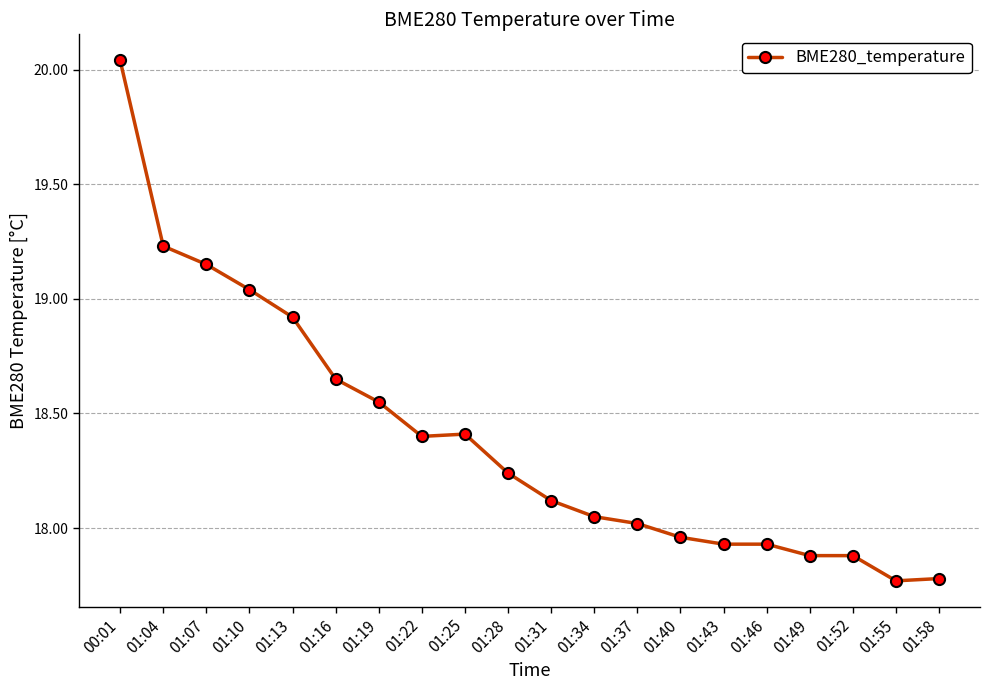

What is the label of the 18th point from the left?

01:52